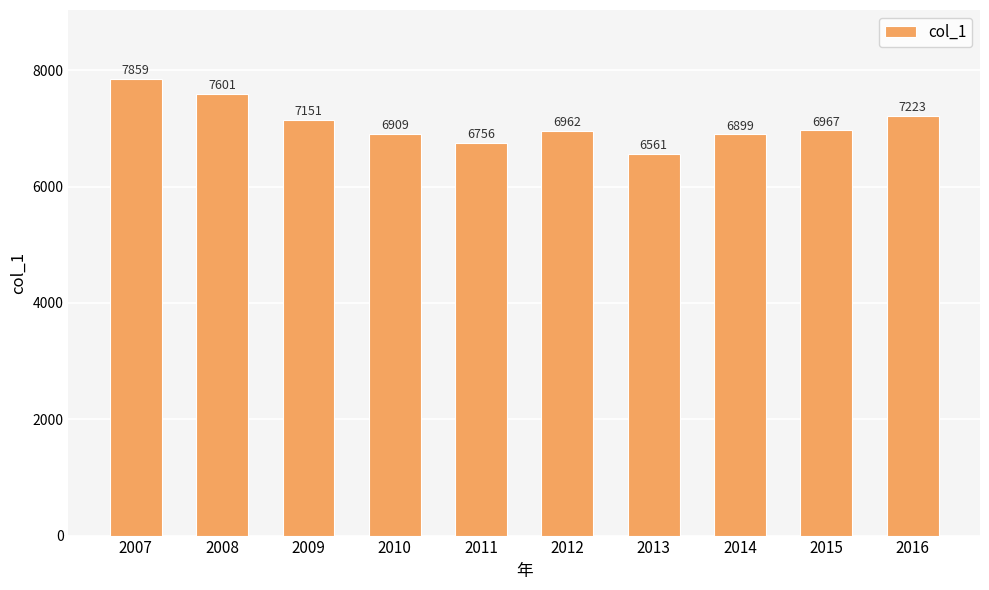

What is the sum of the values at 2015 and 2012?

13929